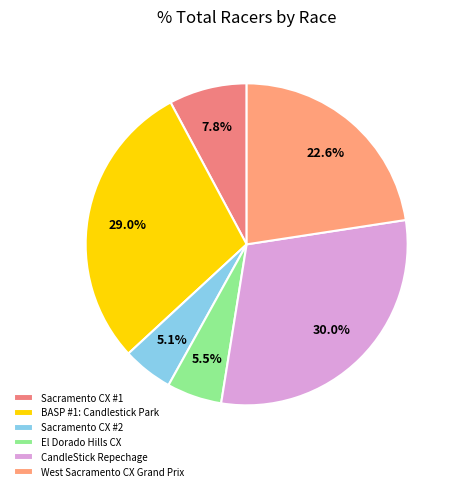

Is there a majority slice in this chart?

No